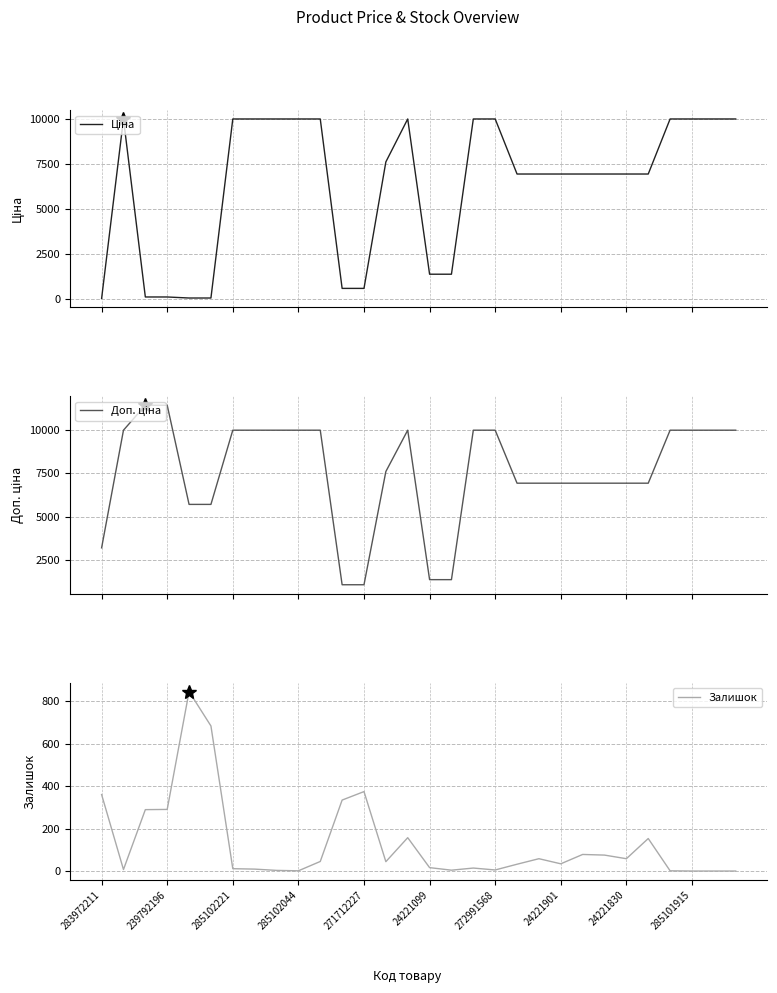

The Ціна series shows 6925.7 at 19. True or false?

True